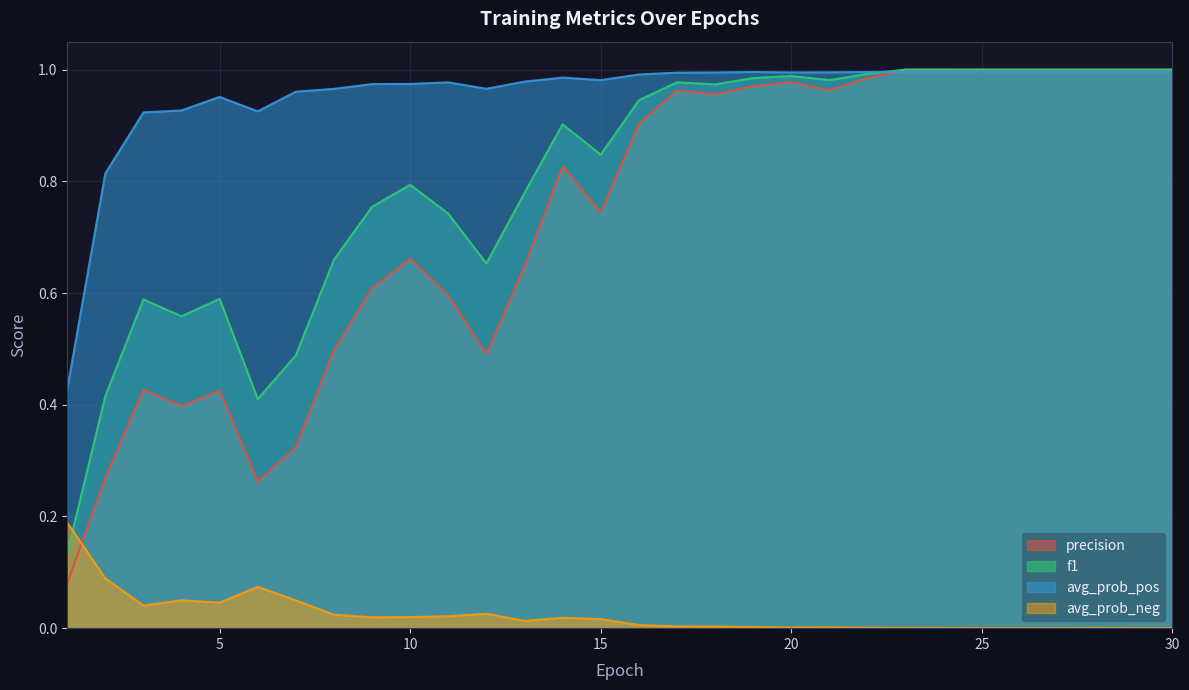

Rank the series by their maximum value, from highest to lowest.

precision, f1, avg_prob_pos, avg_prob_neg